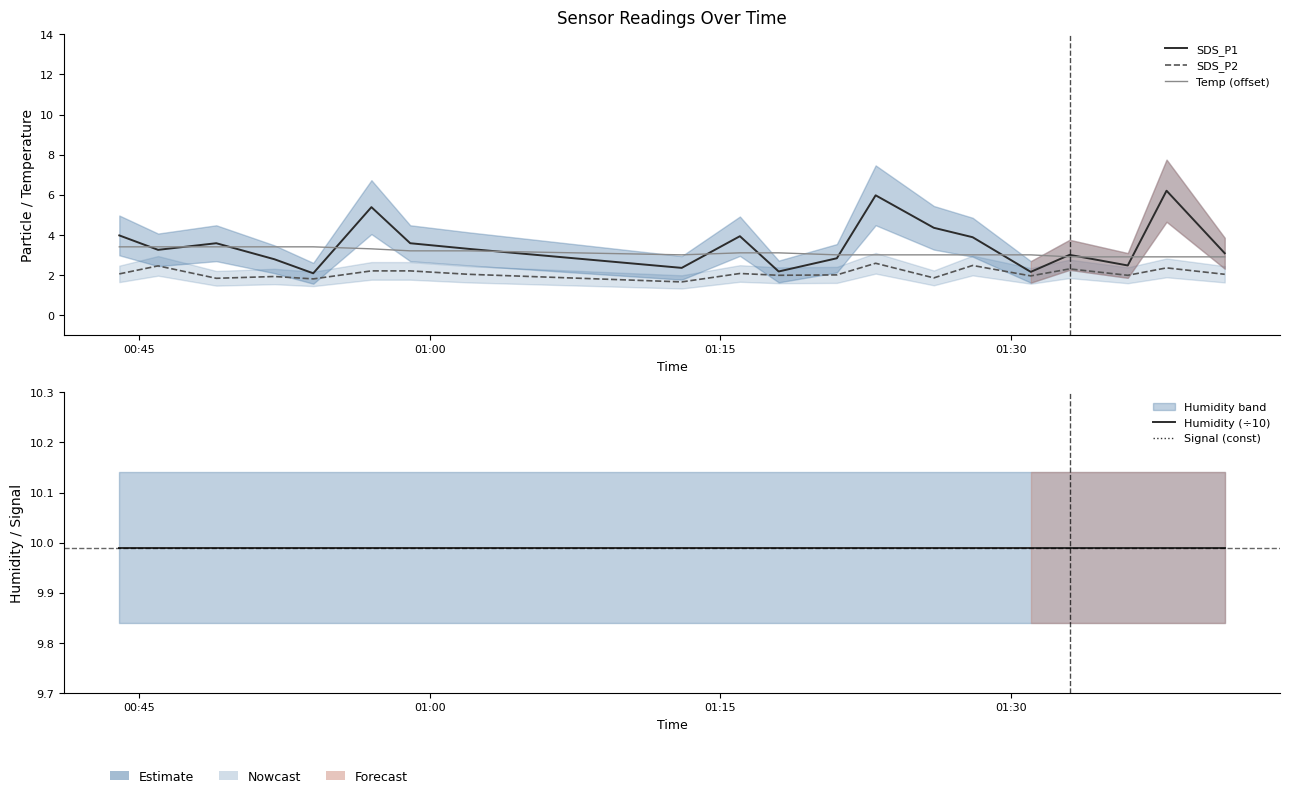

True or false: Humidity (÷10) and SDS_P2 cross at least once.

False